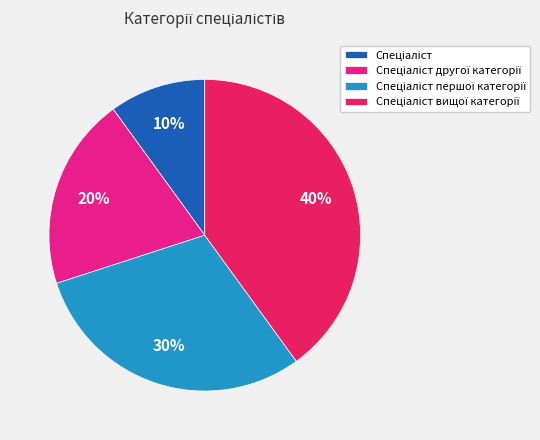

Does any single category account for the majority?

No